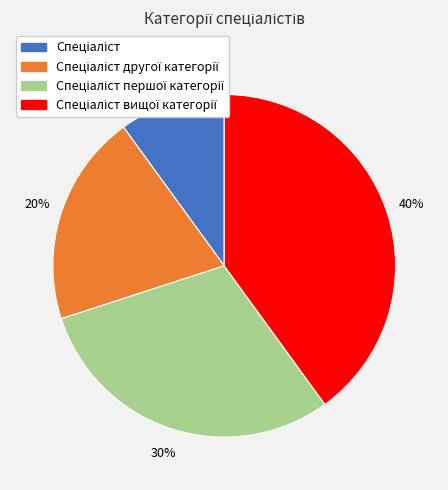

To the nearest percent, what is the difference between the largest and smallest slice percentages?

30%